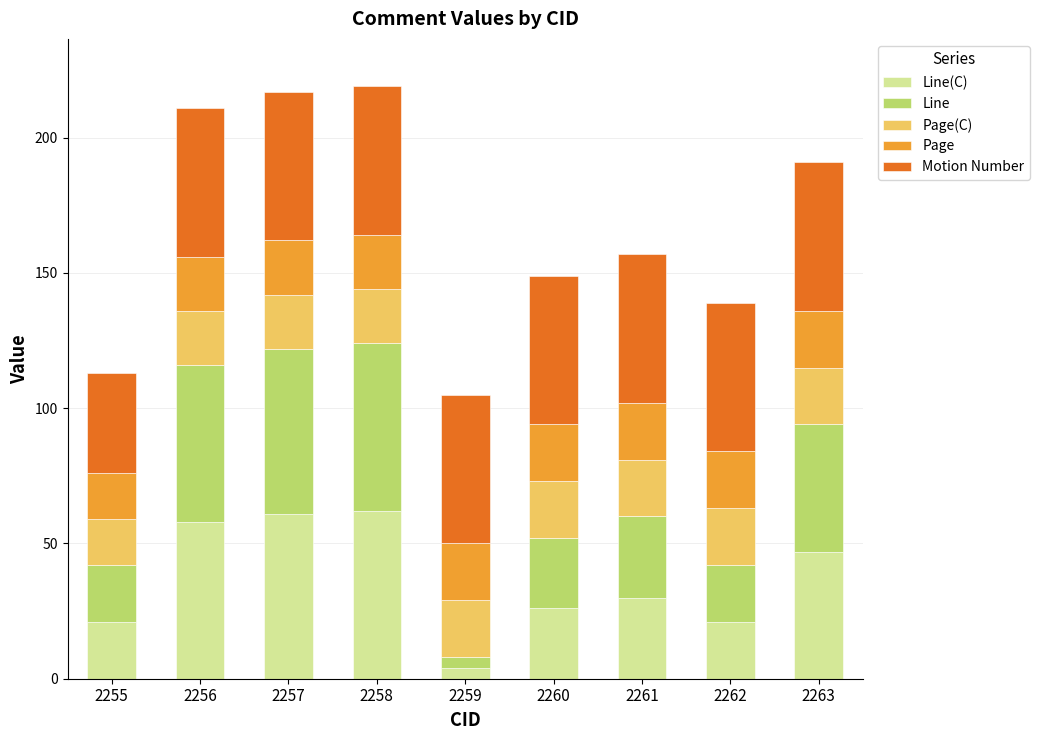

What is the total value across all series at 2256?

211